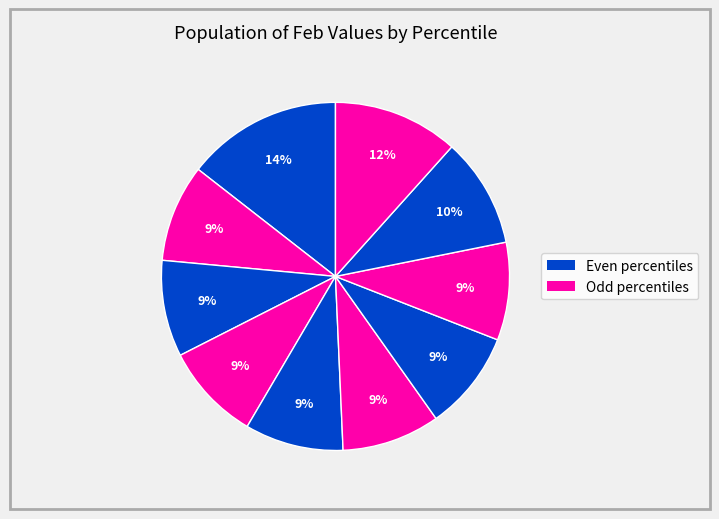

How many segments does this pie chart have?

10